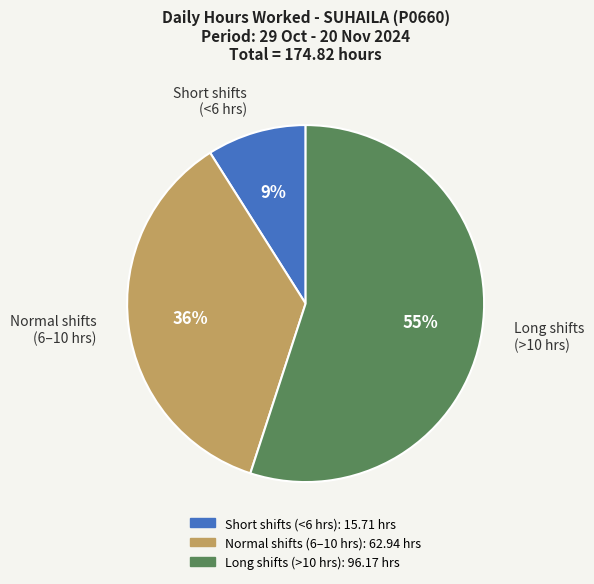

To the nearest percent, what is the average slice percentage?

33%